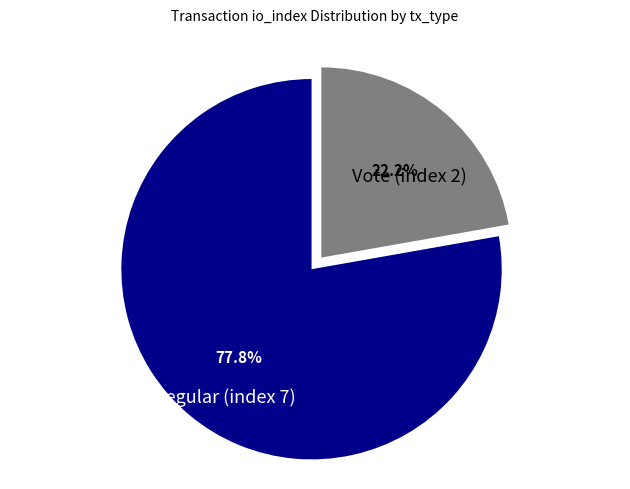

Does Regular (index 7) account for over 50% of the chart?

Yes